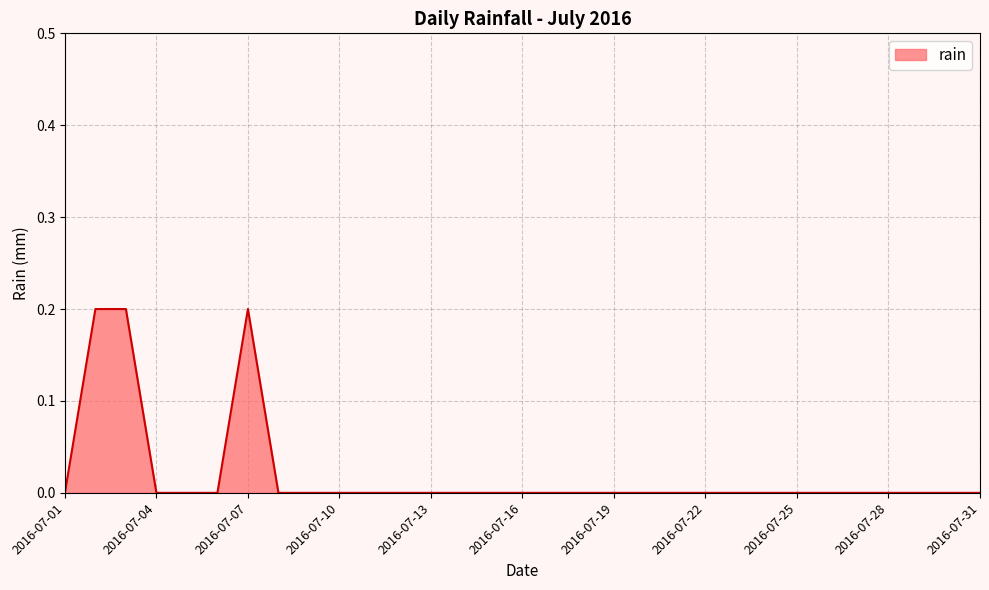

Reading right to left, what are all the values shown in this chart?

0.0	0.0	0.0	0.0	0.0	0.0	0.0	0.0	0.0	0.0	0.0	0.0	0.0	0.0	0.0	0.0	0.0	0.0	0.0	0.0	0.0	0.0	0.0	0.0	0.2	0.0	0.0	0.0	0.2	0.2	0.0